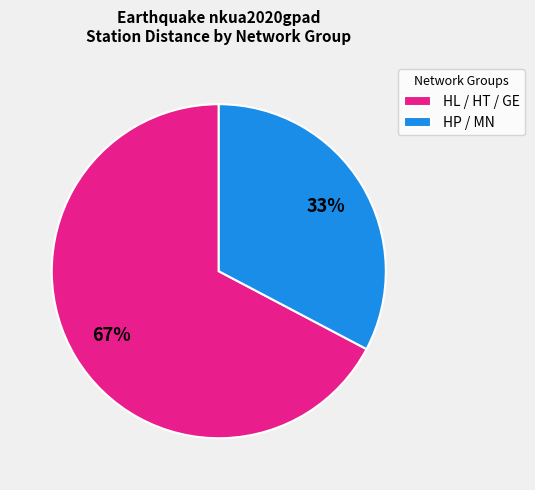

To the nearest percent, what percentage of the pie is HL / HT / GE?

67%